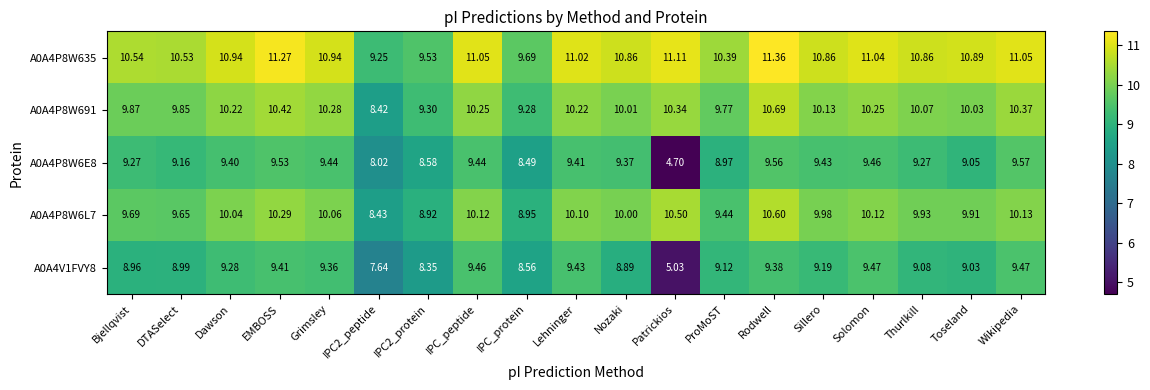

Which series changed the most between ProMoST and Solomon?

A0A4P8W6L7